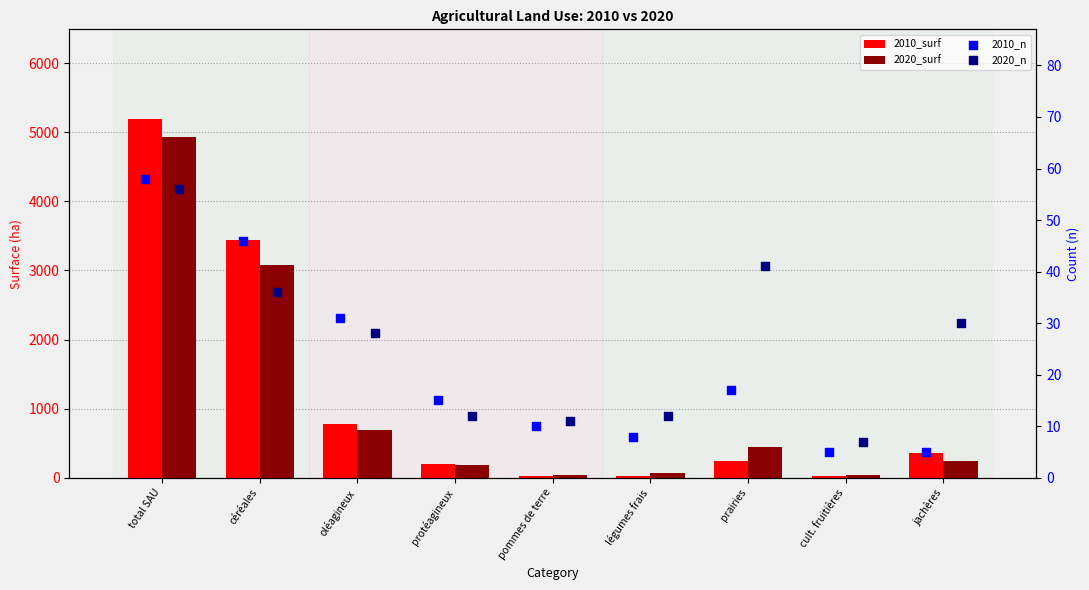

At which category is the sum across all series the highest?

total SAU